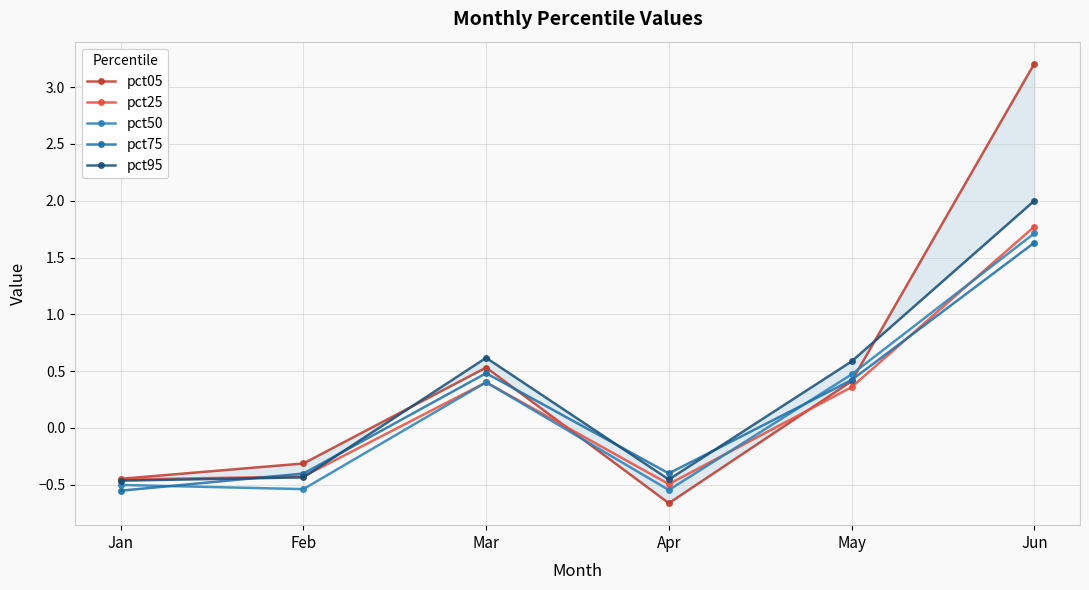

How many values in pct95 are above zero?

3